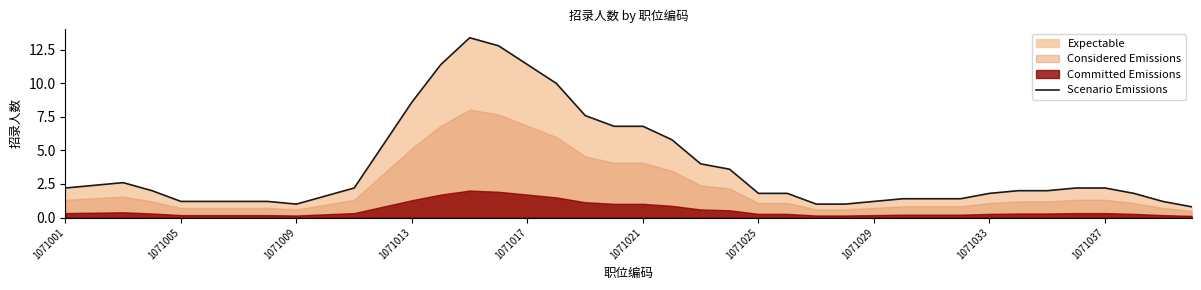

At which label does the data first exceed 2?

1071001